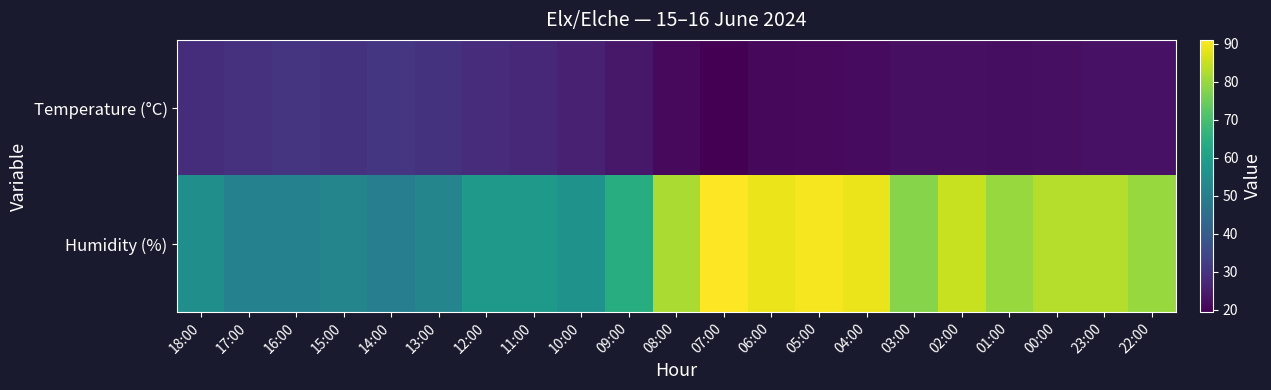

Which has a higher value, 06:00 or 23:00?

23:00